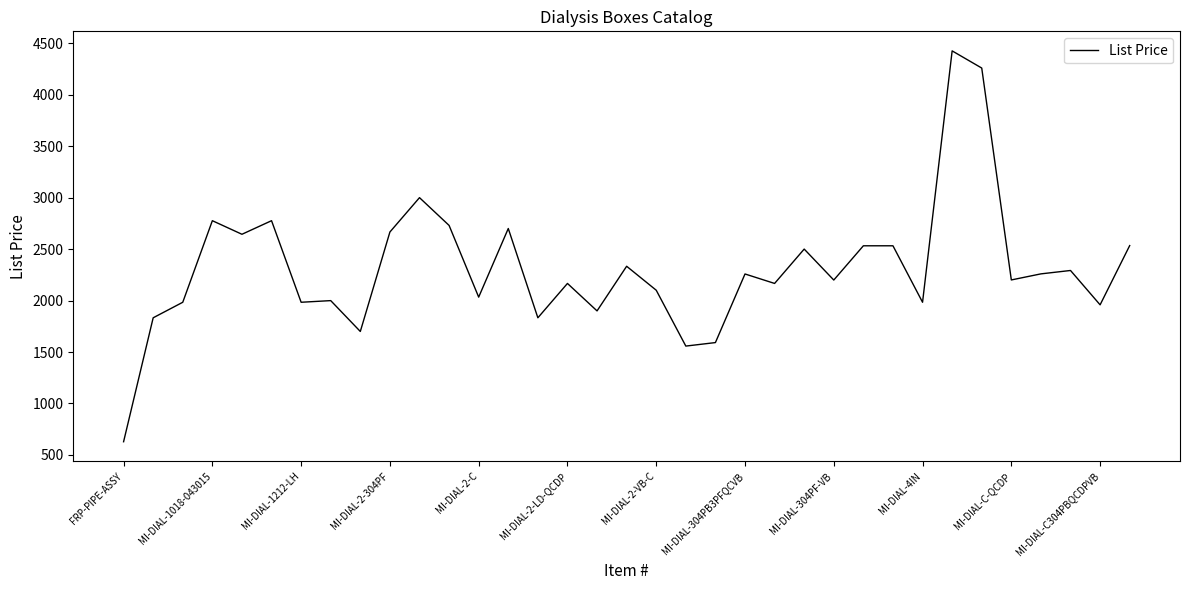

What is the maximum value shown in the chart?

4428